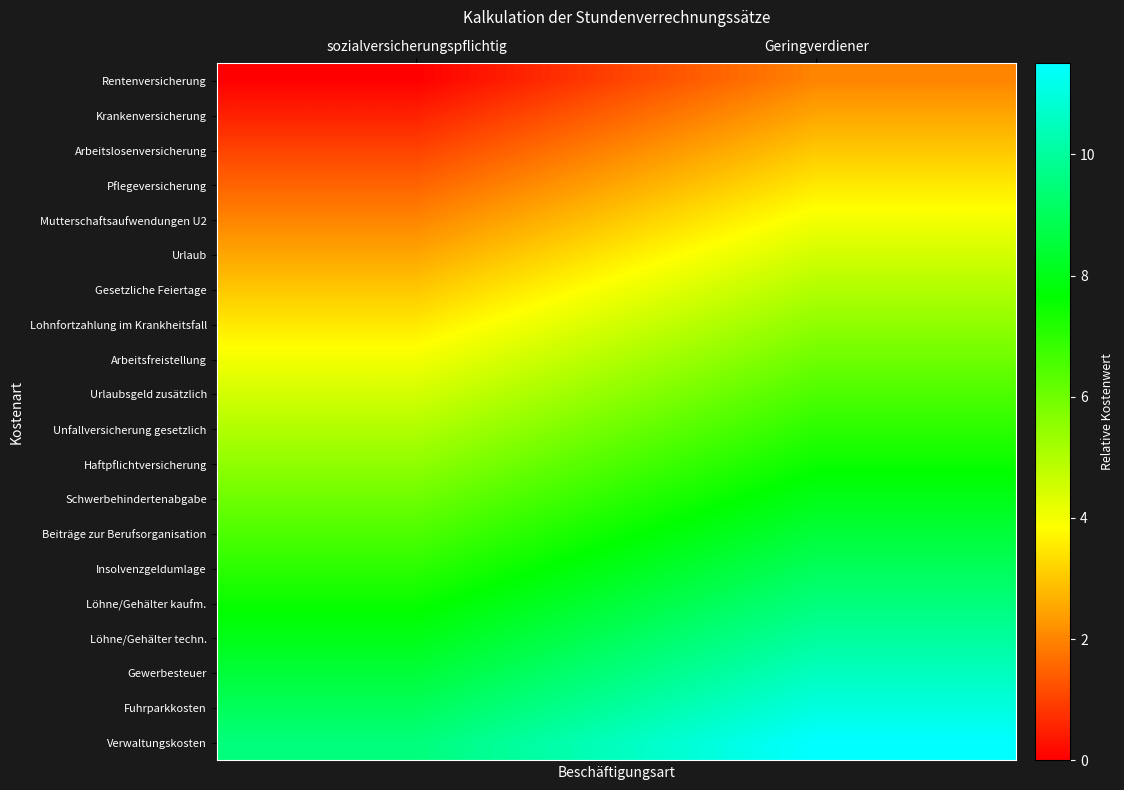

What is the maximum value shown in the chart?

11.5